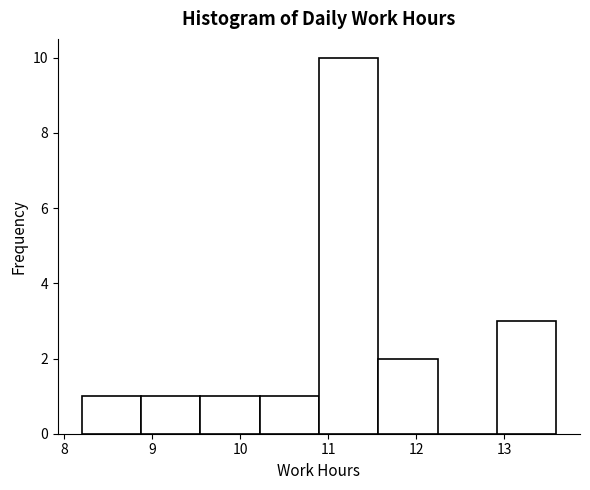

Over which range of the x-axis is the bar tallest?

10.9 to 11.6